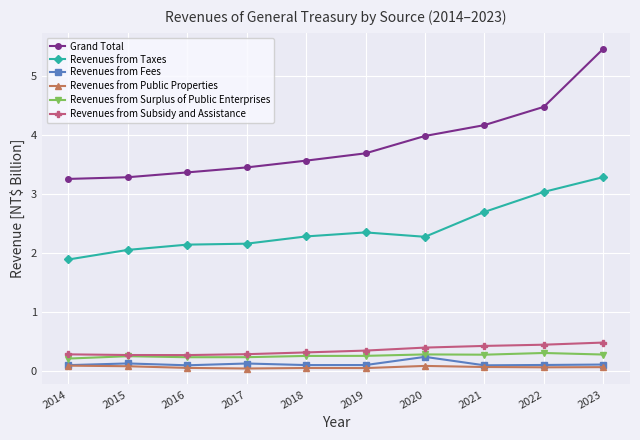

How many lines are shown in the chart?

6